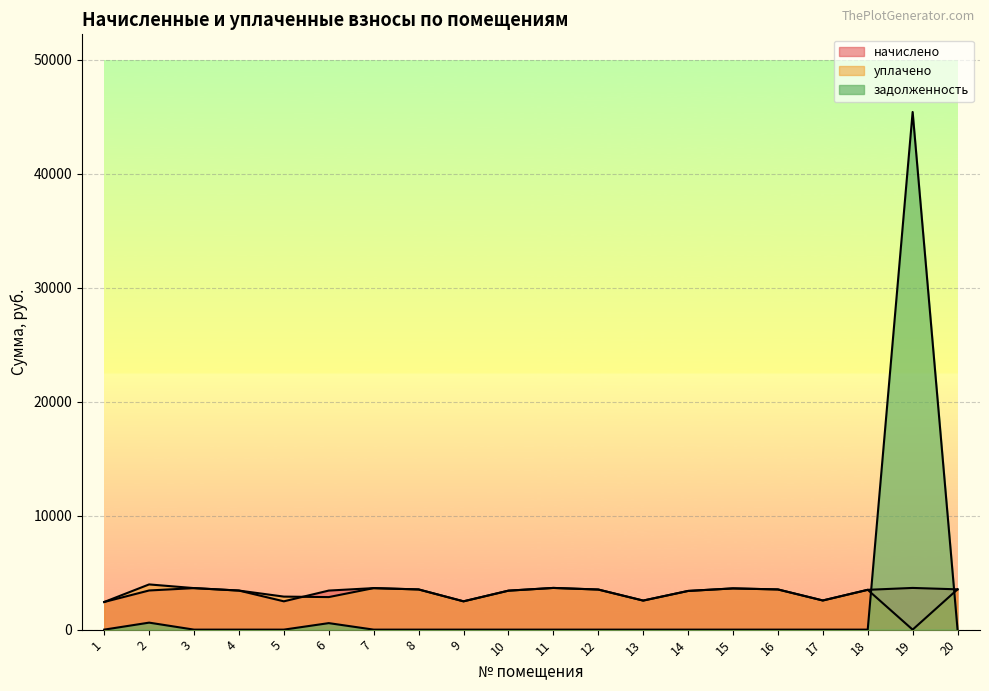

Reading left to right, transcribe all the data shown in this chart.

начислено: 2426.0	3436.2	3643.2	3427.9	2484.0	3427.9	3643.2	3527.3	2484.0	3419.6	3659.8	3519.0	2550.2	3394.8	3618.4	3527.3	2558.6	3494.2	3659.8	3535.6
уплачено: 2426.0	3967.4	3644.0	3427.9	2898.0	2856.6	3643.2	3527.3	2484.0	3419.6	3659.8	3519.0	2550.2	3394.8	3618.4	3527.3	2558.6	3494.2	0.0	3535.6
задолженность: 0.0	614.2	0.0	0.0	0.0	571.3	0.0	0.0	0.0	0.0	0.0	0.0	0.0	0.0	0.0	0.0	0.0	0.0	45428.6	0.0